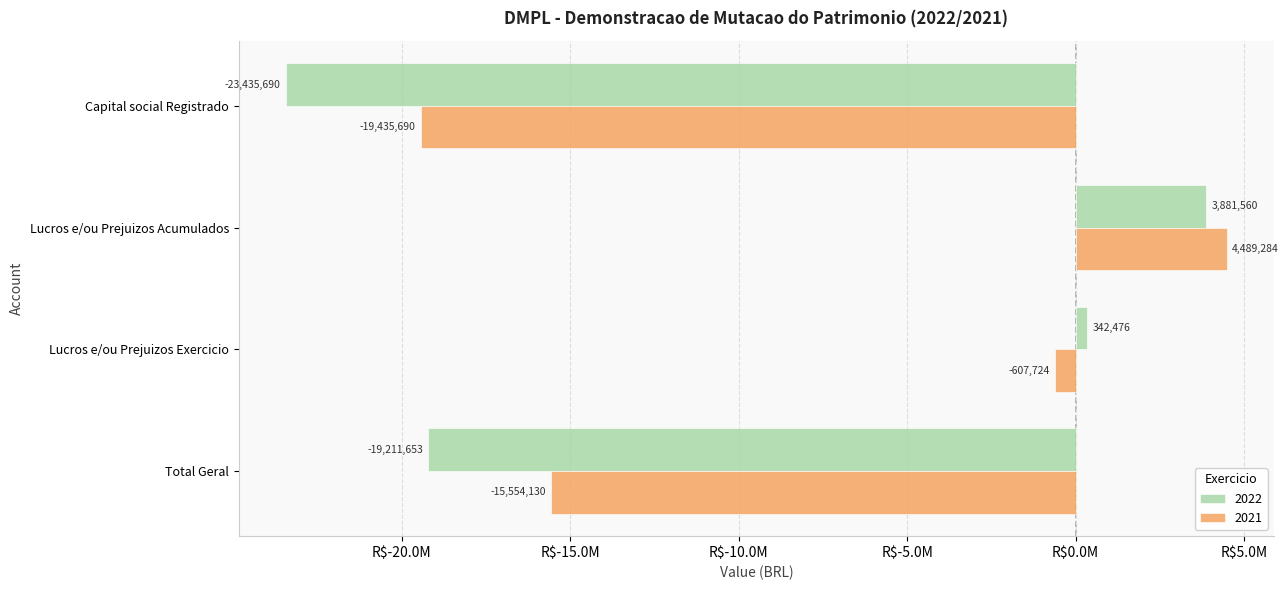

What position from the right is Total Geral?

1